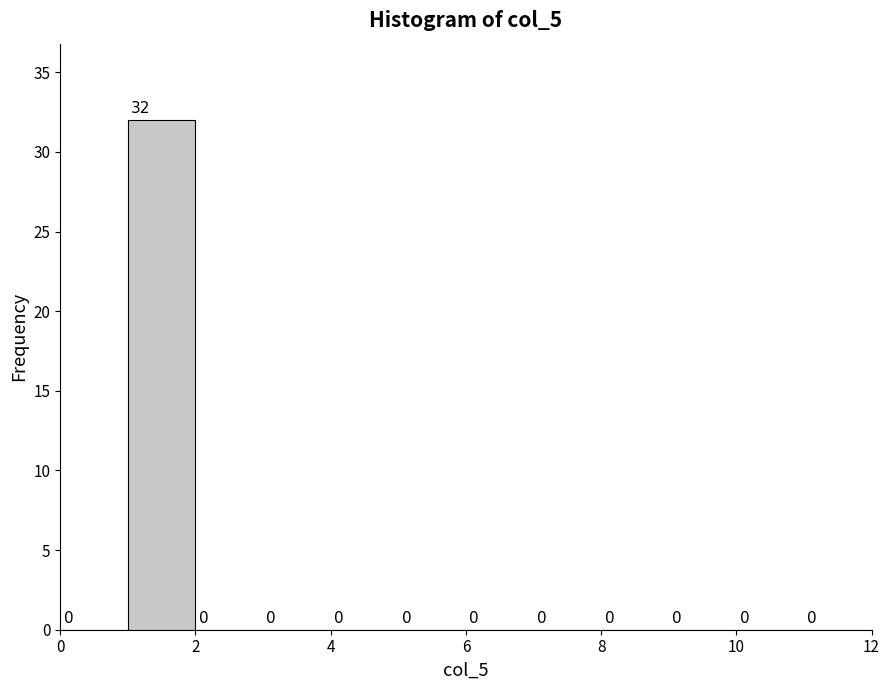

Reading left to right, list every bar in this chart as the range it spans on the x-axis followed by its height.

0 to 1: 0
1 to 2: 32
2 to 3: 0
3 to 4: 0
4 to 5: 0
5 to 6: 0
6 to 7: 0
7 to 8: 0
8 to 9: 0
9 to 10: 0
10 to 11: 0
11 to 12: 0